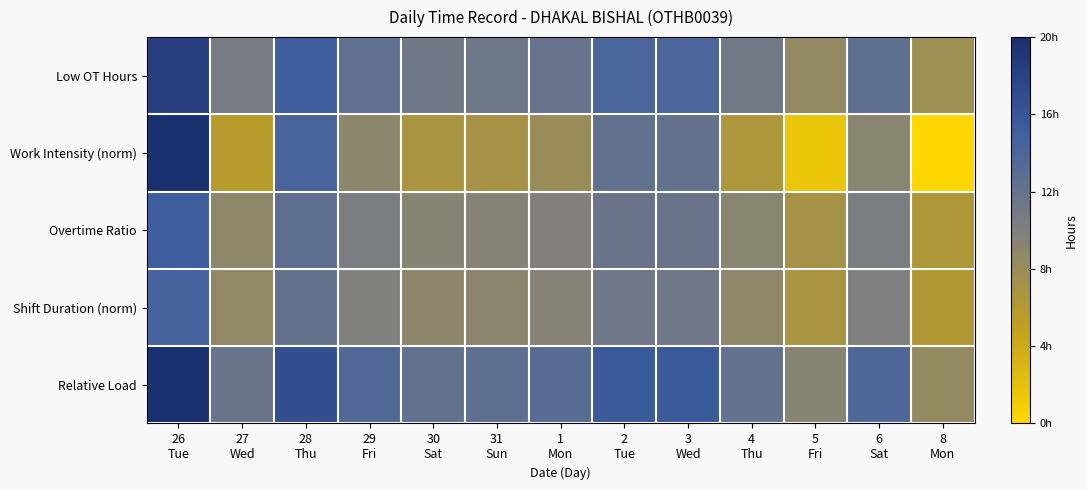

How many data points does each series have?

13